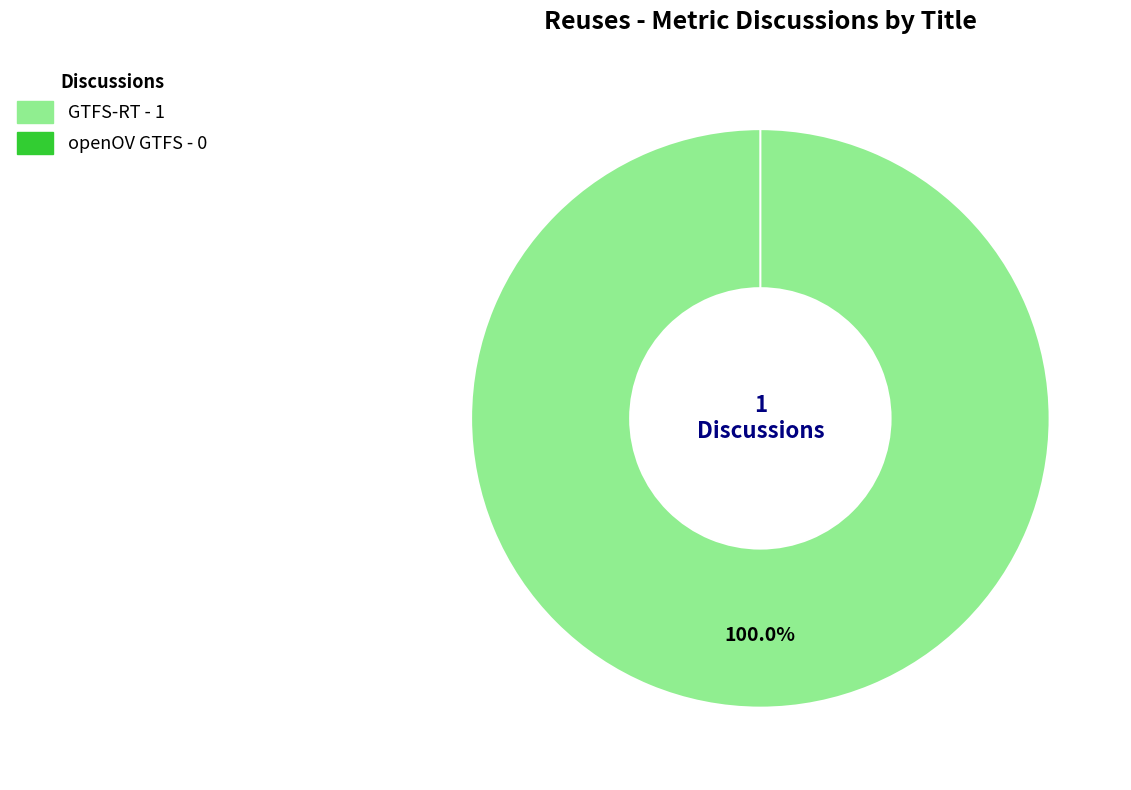

Rank the categories by value from highest to lowest.

GTFS-RT, openOV GTFS